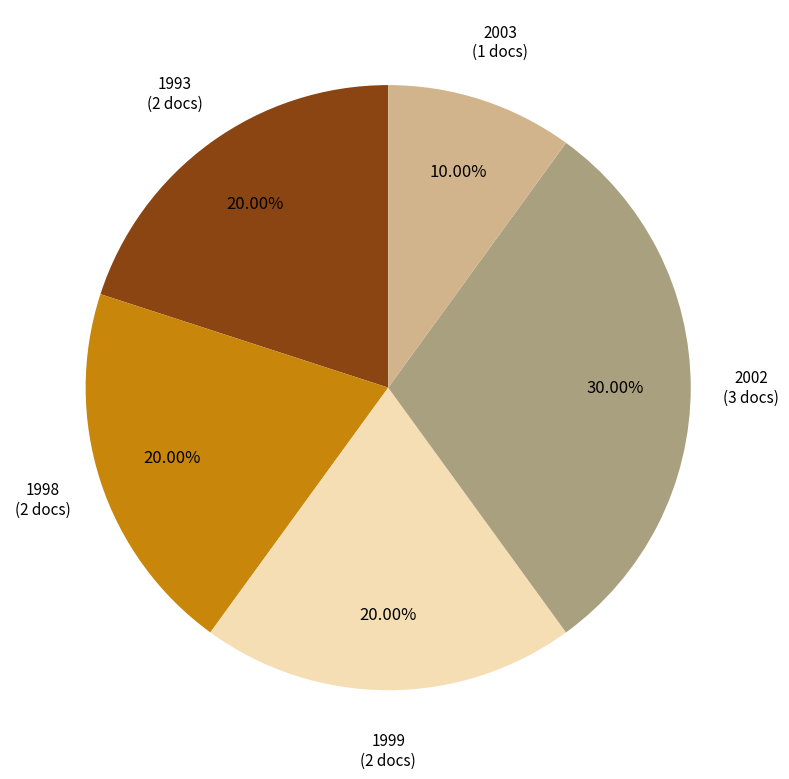

How many slices are in this pie chart?

5